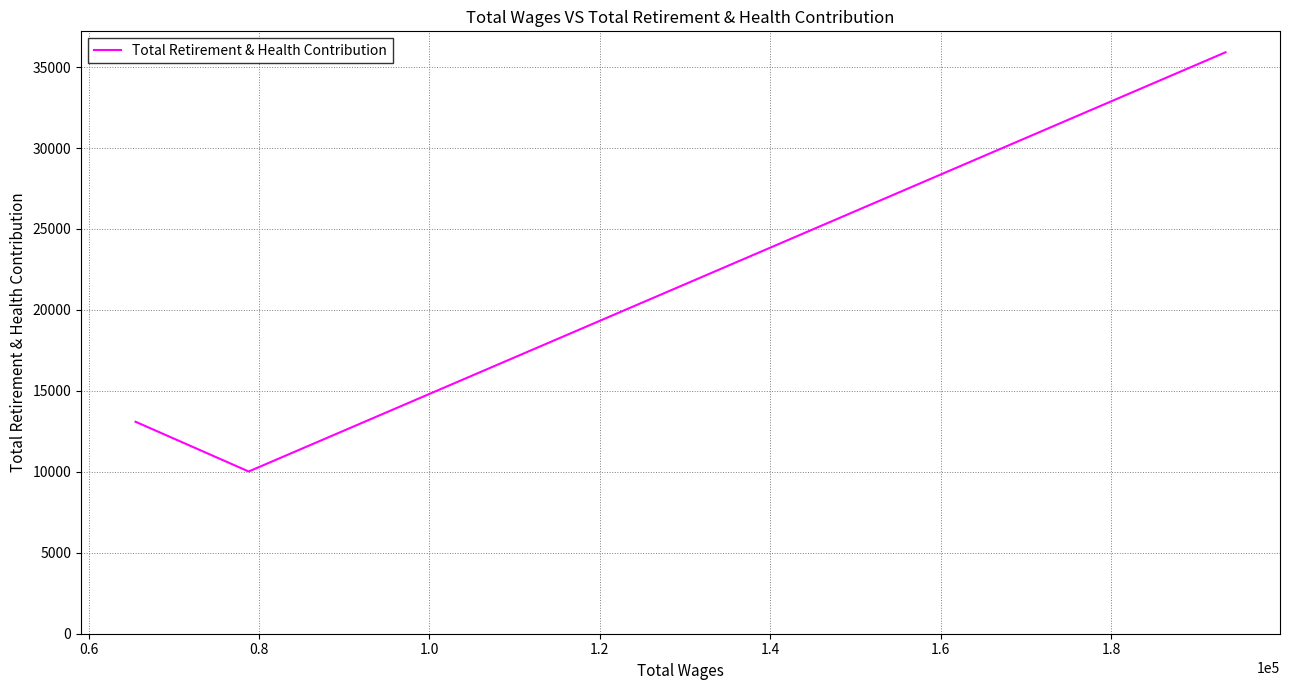

How many categories are shown in the chart?

3